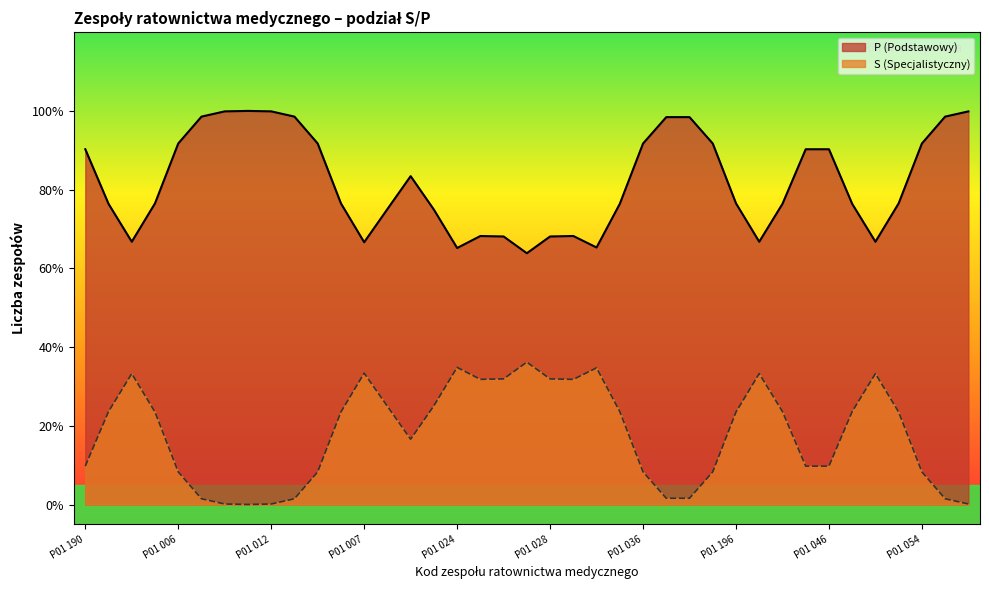

True or false: S (Specjalistyczny) and P (Podstawowy) intersect in this chart.

False